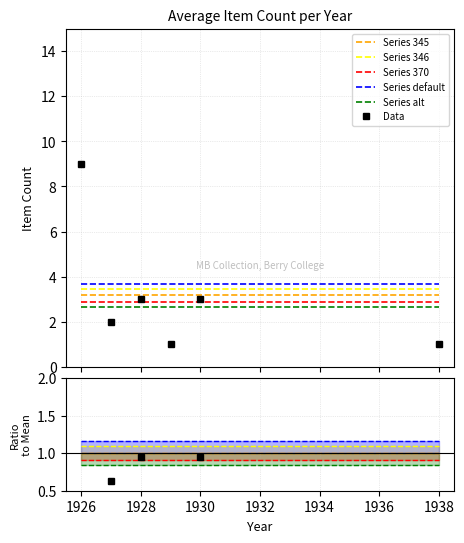

True or false: Series default has more than 0 interior local peaks.

False